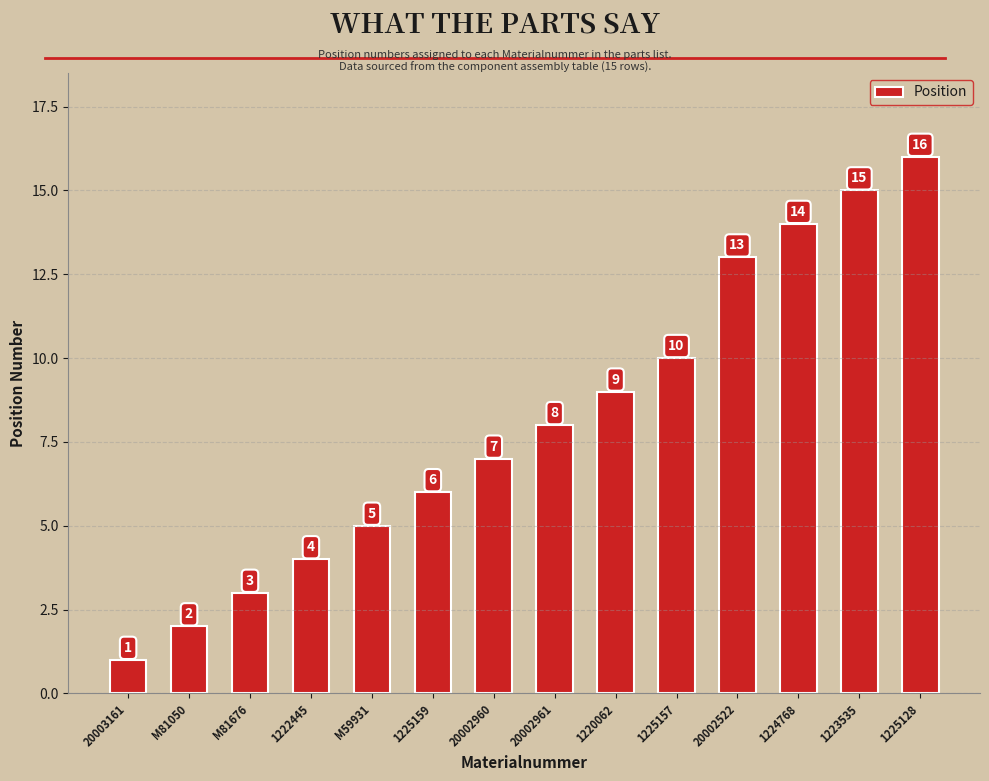

How many bars are there in total?

14